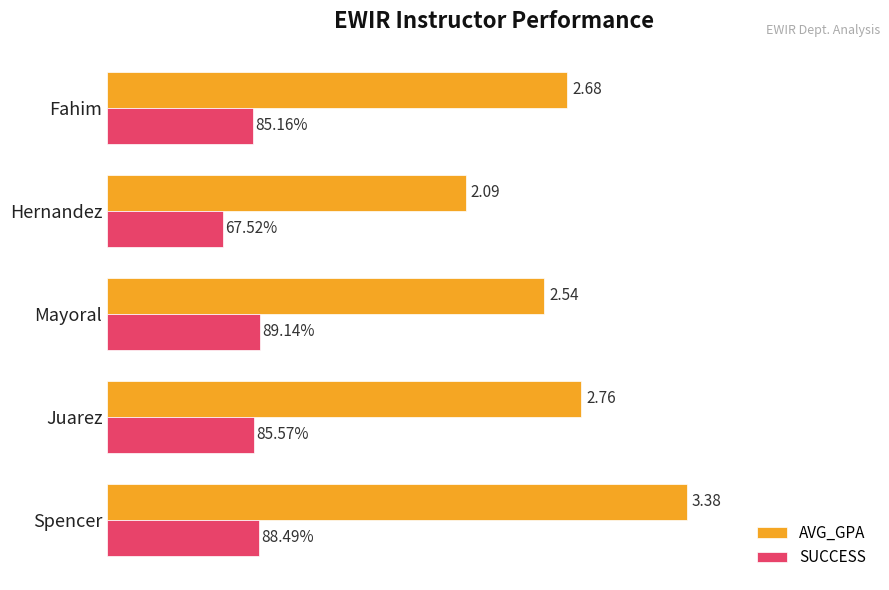

List the labels in order of SUCCESS value, smallest first.

Hernandez, Fahim, Juarez, Spencer, Mayoral